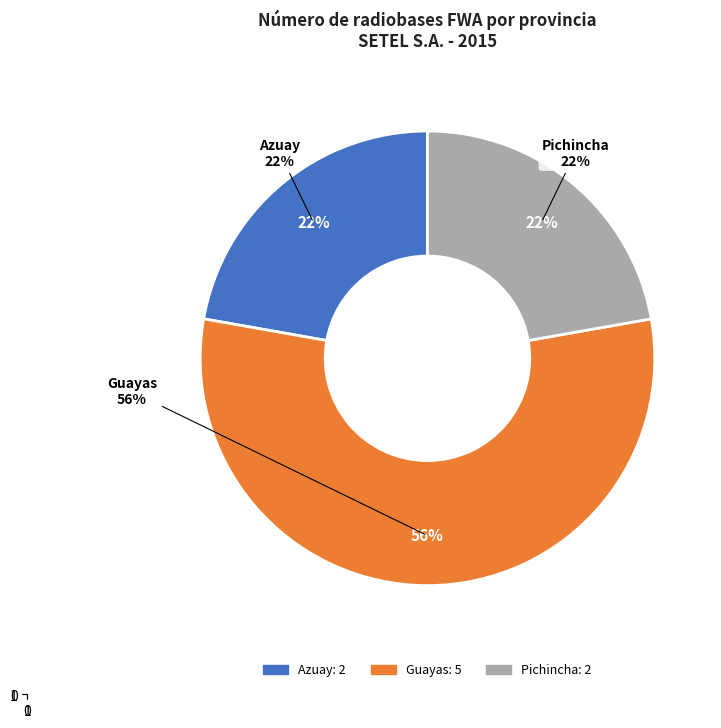

How many segments does this pie chart have?

3